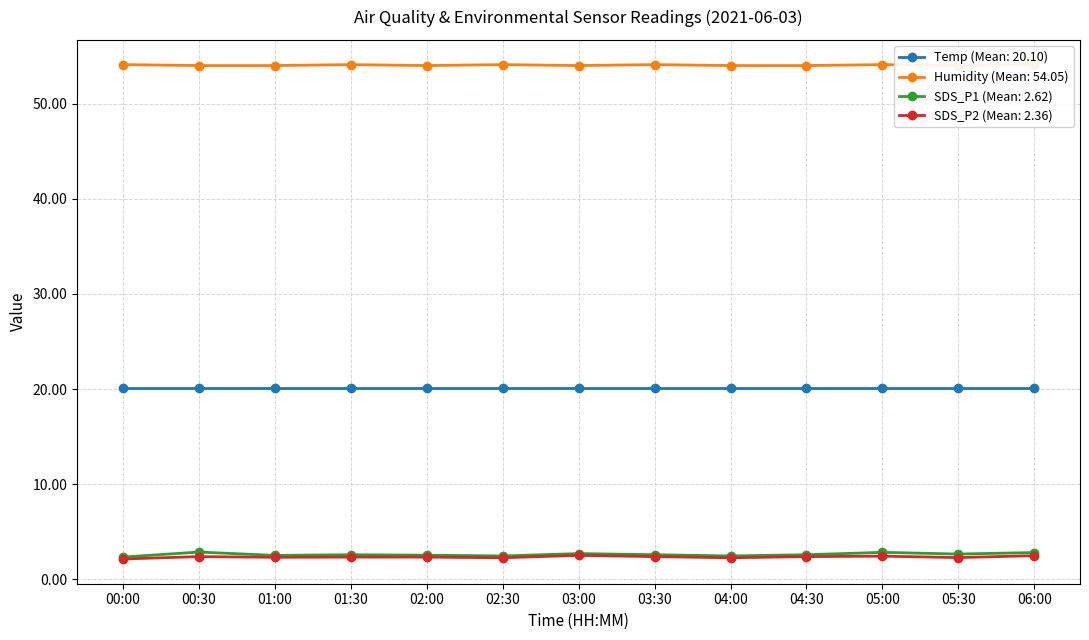

What is the highest value of the SDS_P2 (Mean: 2.36) series?

2.5